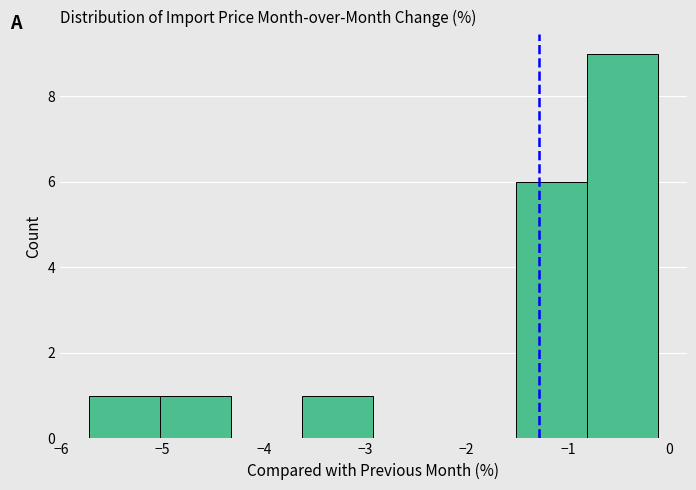

Which range on the x-axis has the tallest bar?

-0.8 to -0.1